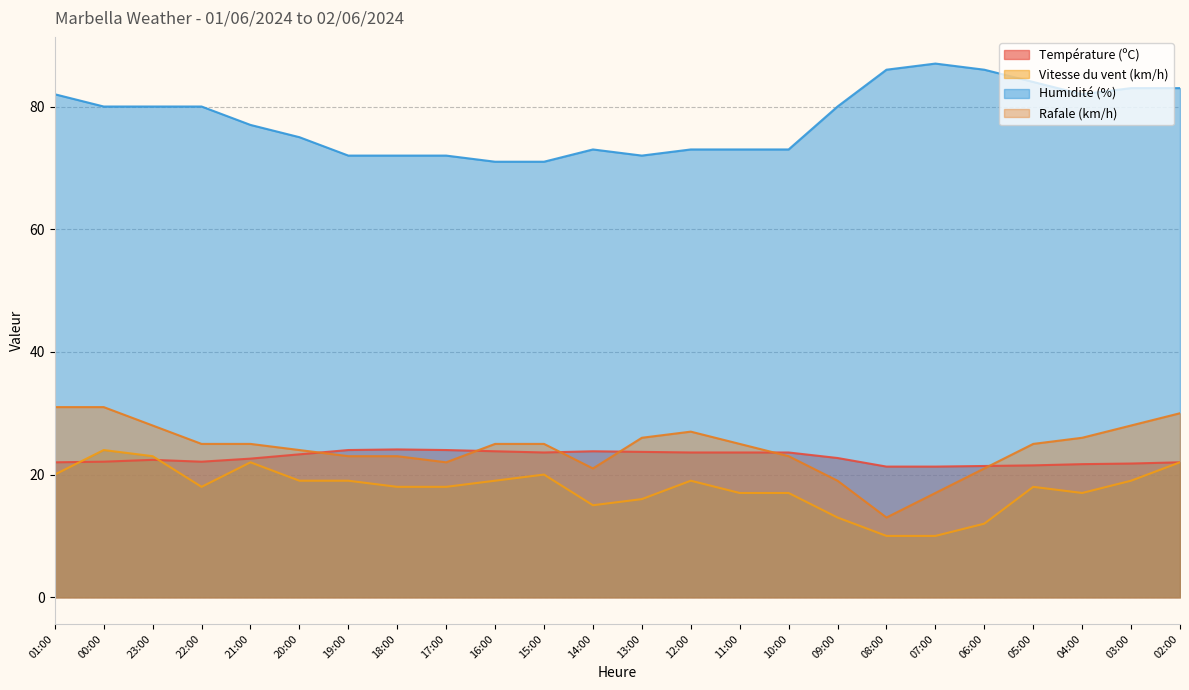

Which series changed the most between 16:00 and 09:00?

Humidité (%)